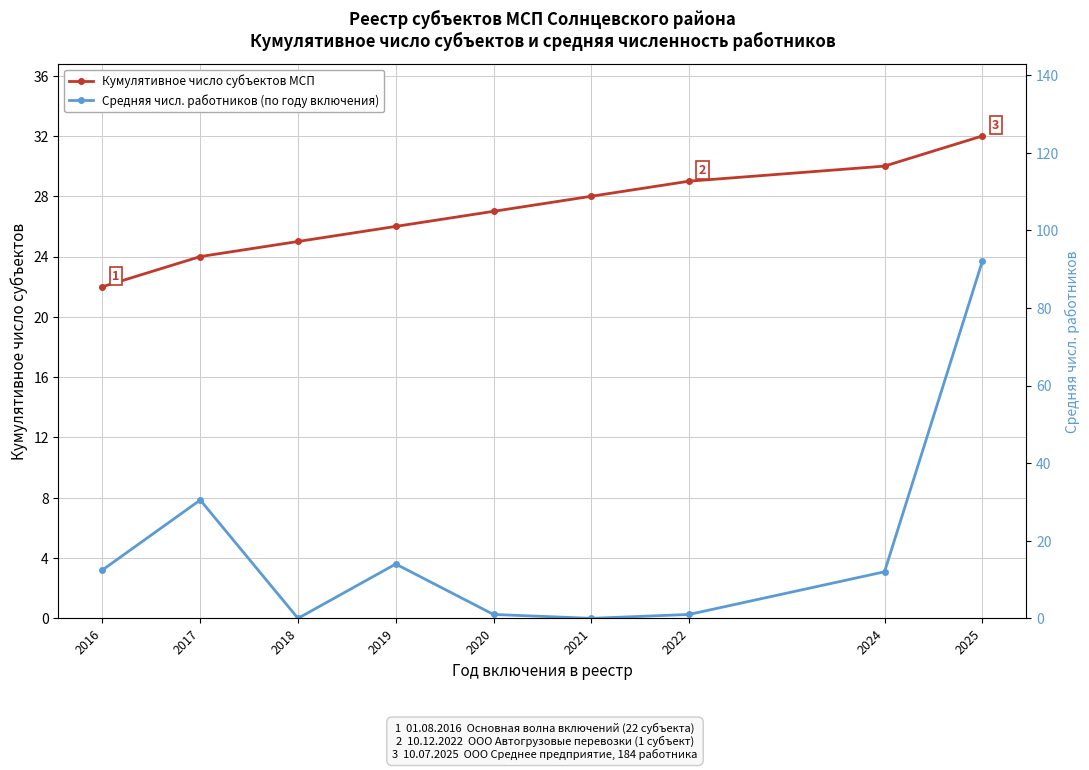

What are all the series names shown in the legend?

Кумулятивное число субъектов МСП, Средняя числ. работников (по году включения)